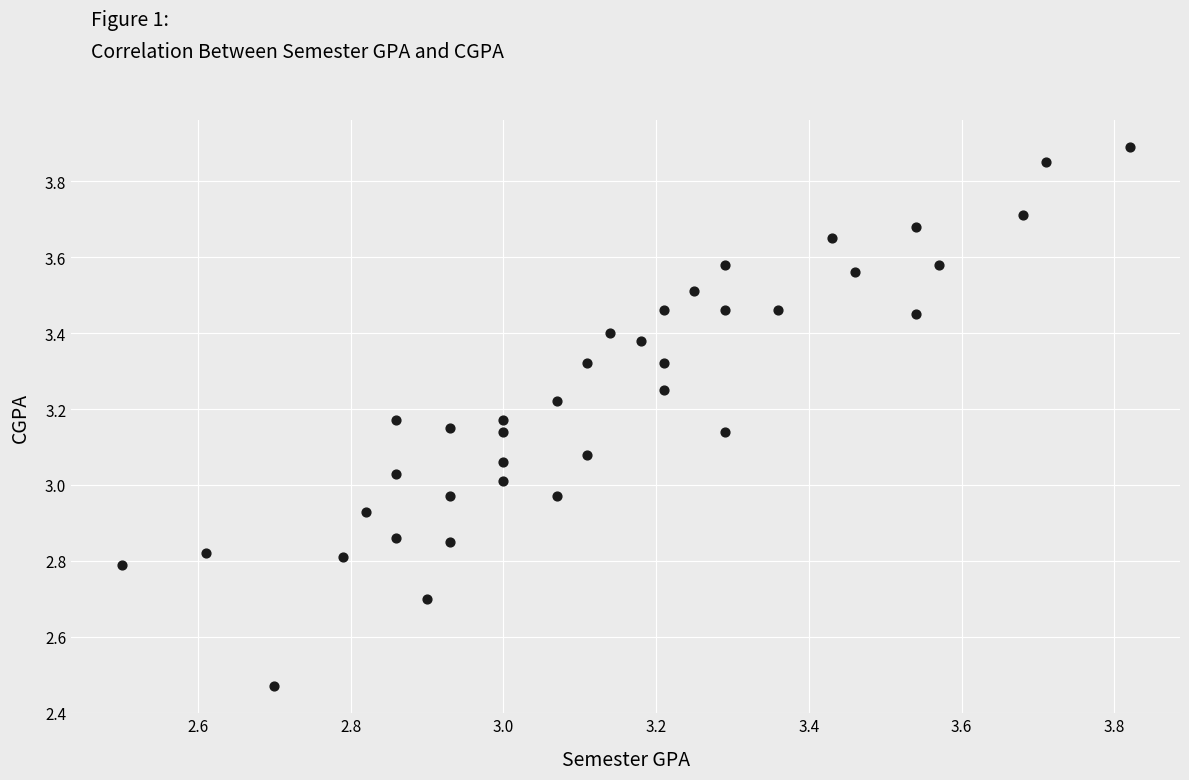

What is the range of Y values (max minus min)?

1.4